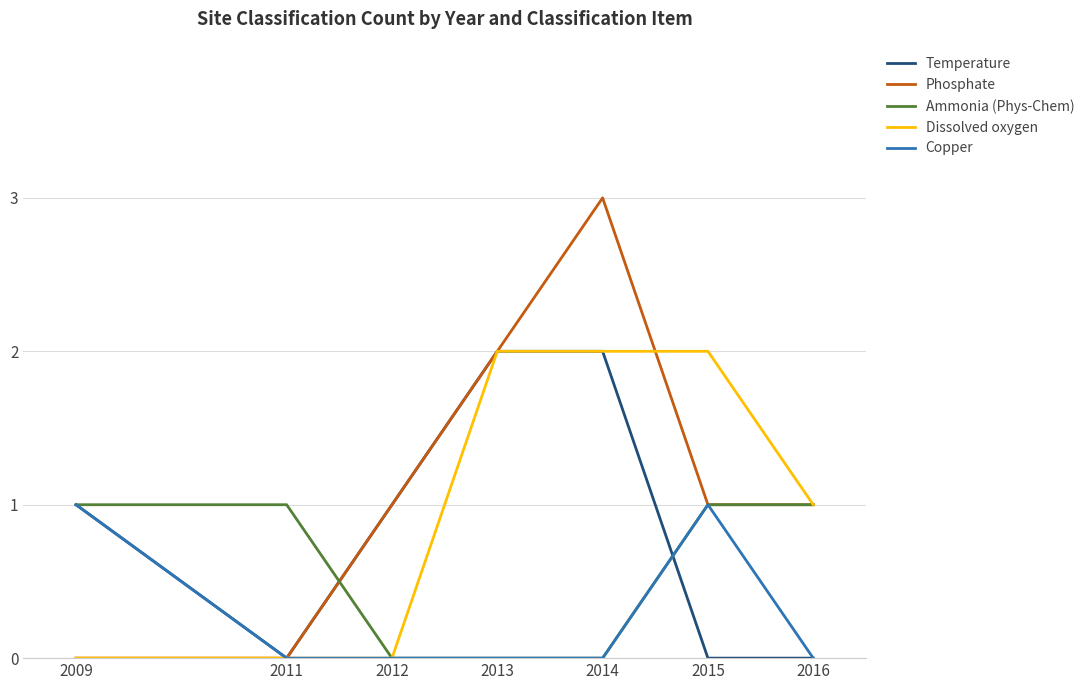

Count the Phosphate values in the range 0 to 2.

6